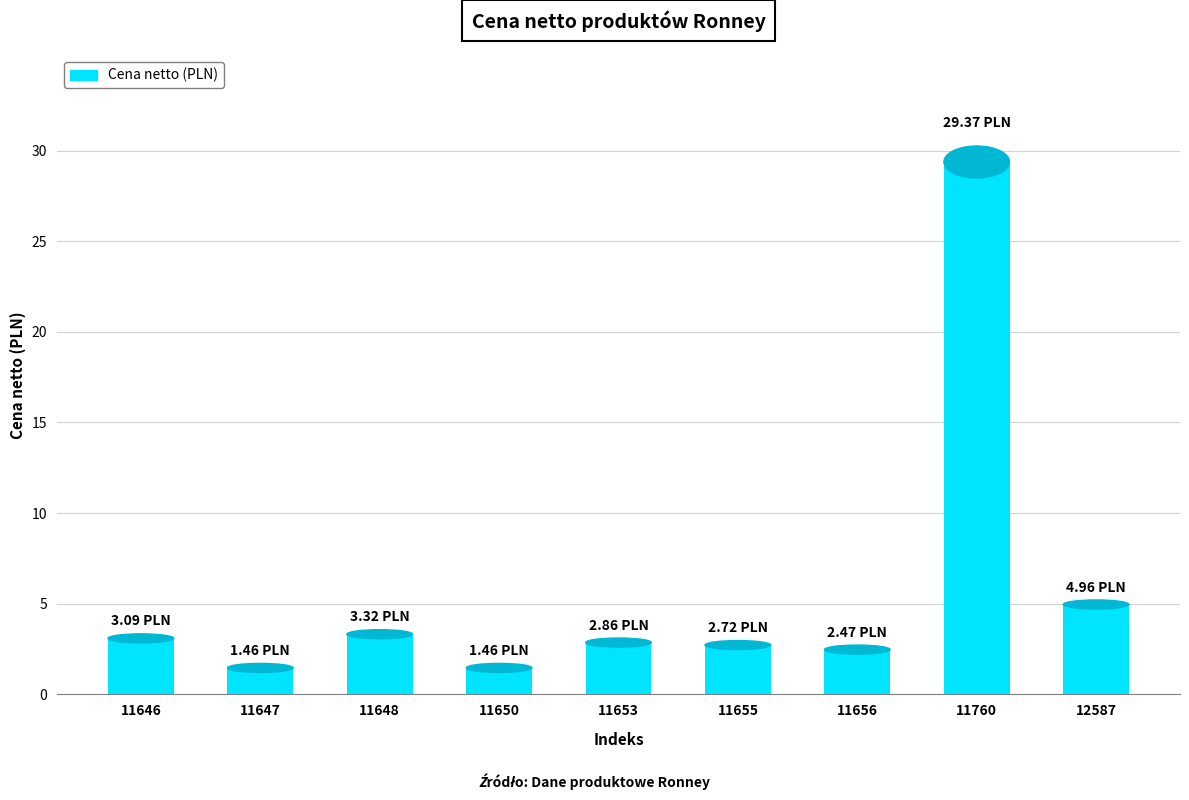

What is the difference between the second highest and minimum values?

3.5